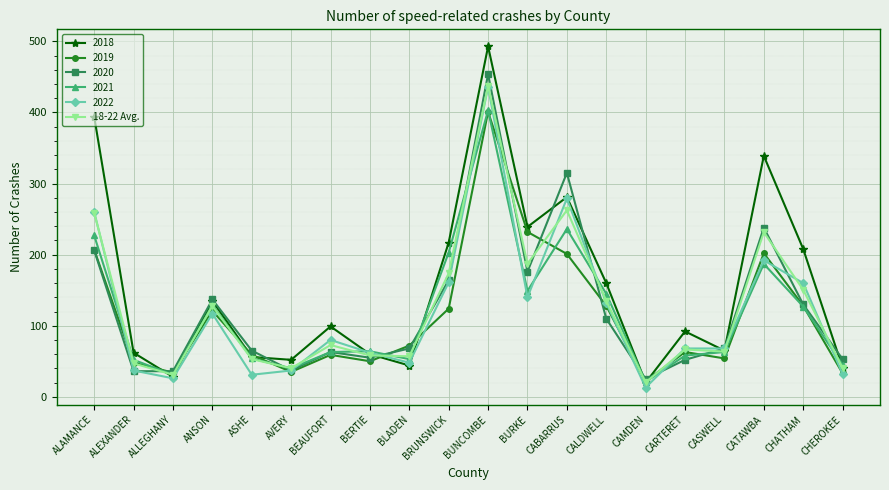

The value of 2019 at CABARRUS is 201.0. True or false?

True